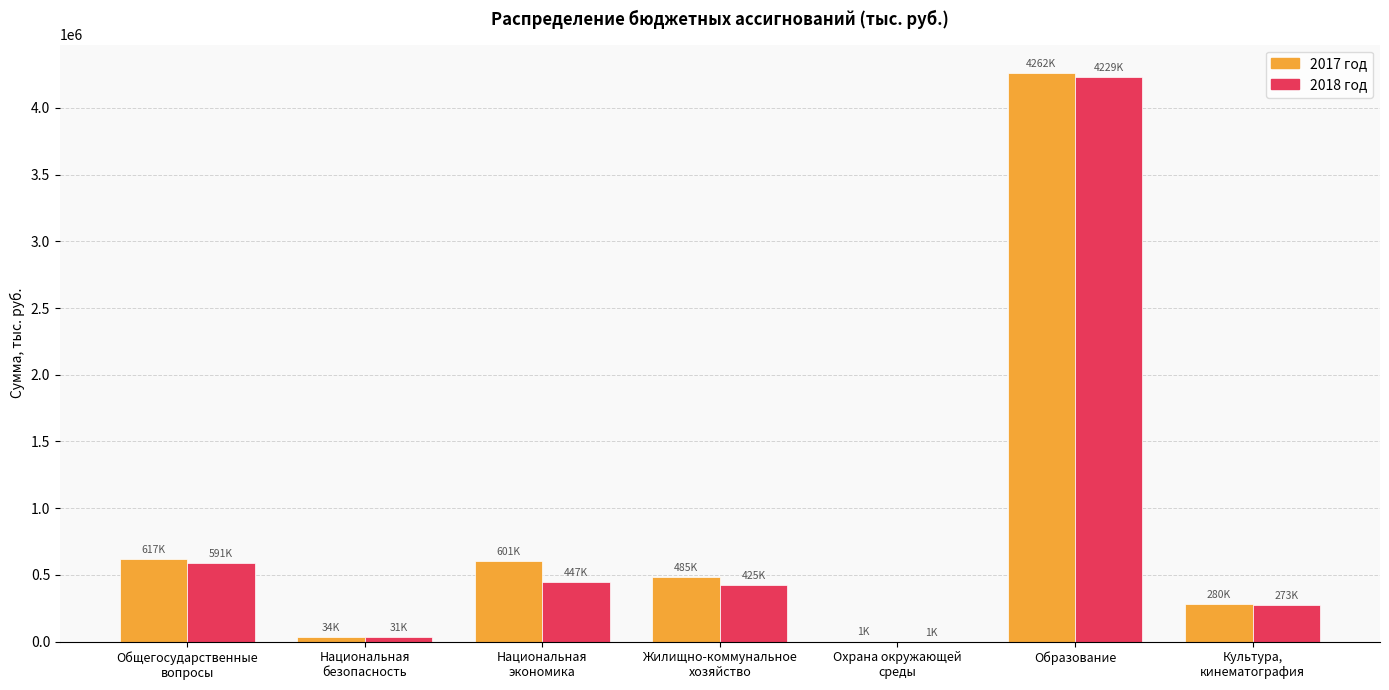

What is the difference between the 2017 год values at Жилищно-коммунальное
хозяйство and Культура,
кинематография?

204969.8